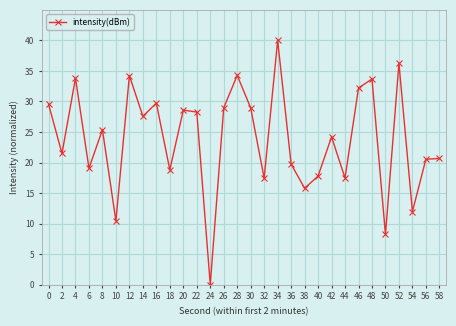

What is the difference between the maximum and minimum values?

40.0